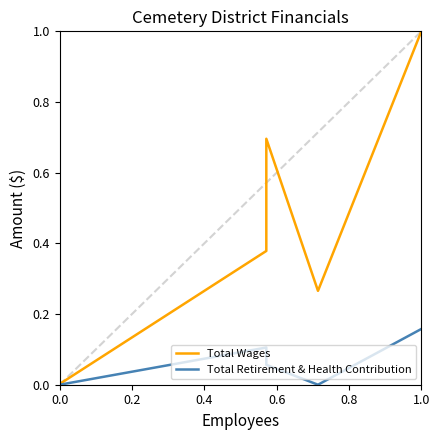

How many Total Retirement & Health Contribution values are between 0 and 1?

5